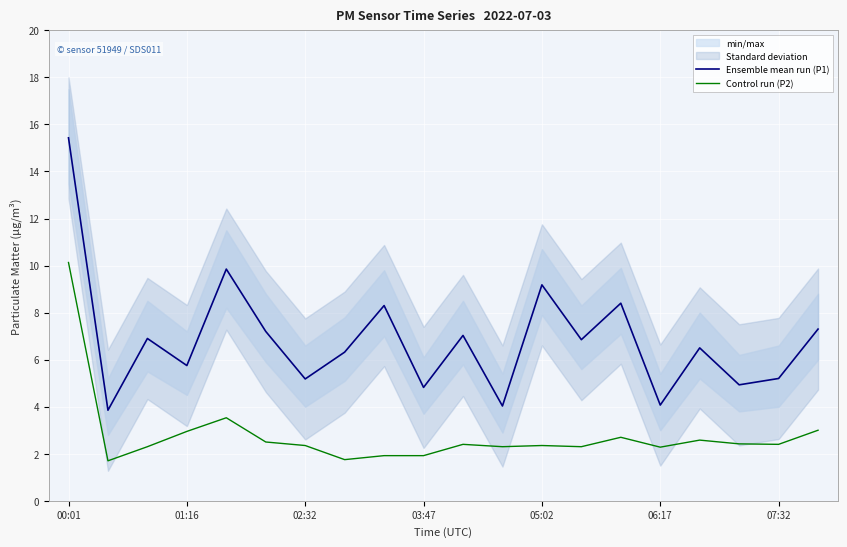

The value of Ensemble mean run (P1) at 17 is 4.9. True or false?

True